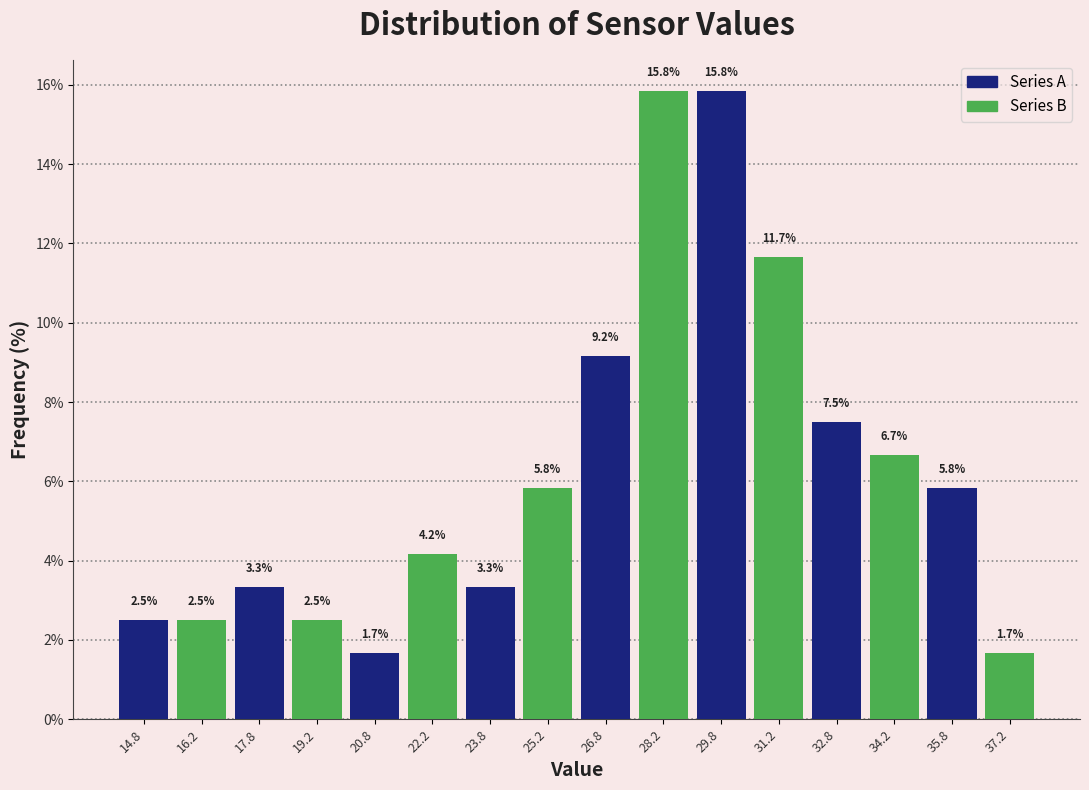

What is the sum of the Series B values at 29.8 and 23.8?

17.5